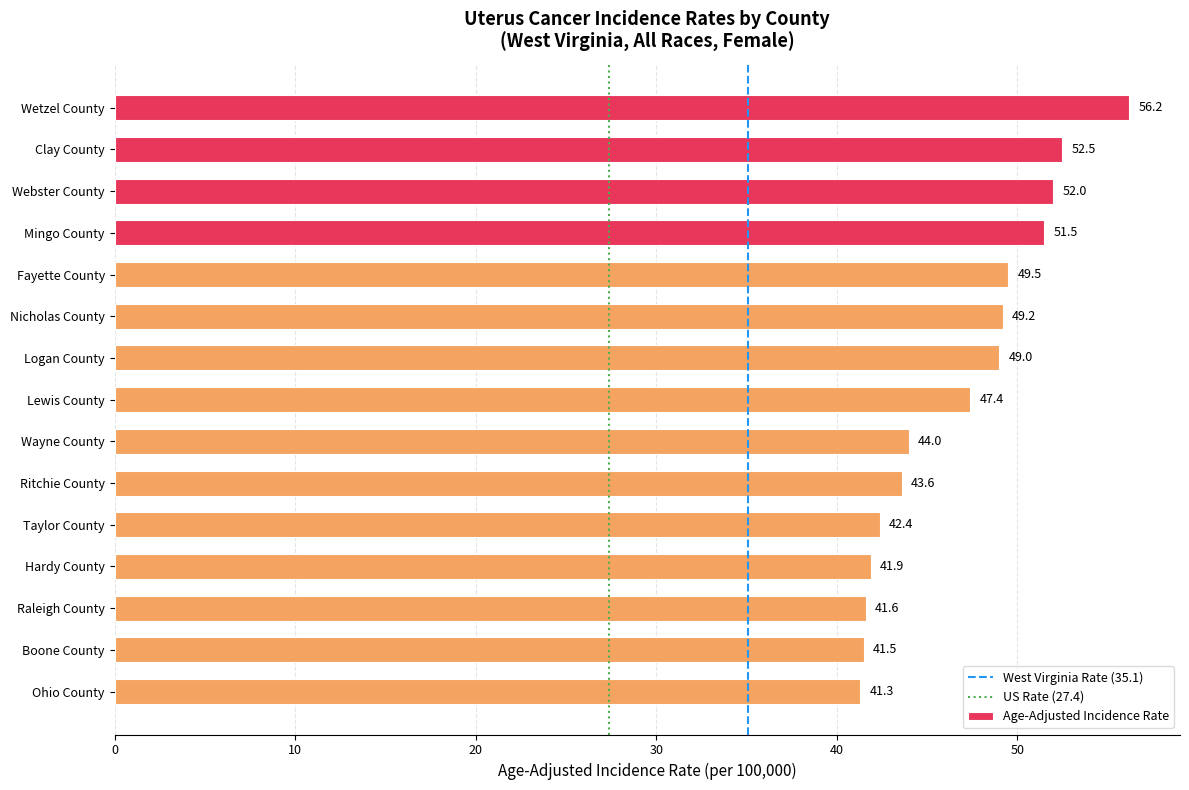

Where is the data nearest to the value 48?

Lewis County